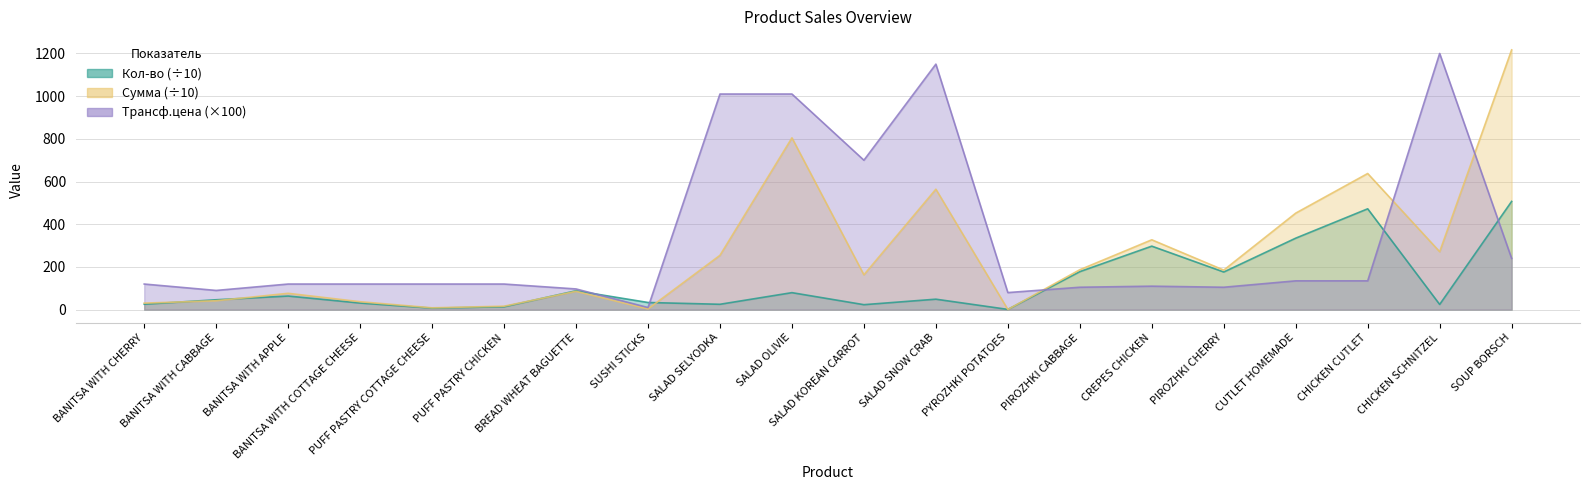

Where do Трансф.цена and Кол-во first cross each other?

BREAD WHEAT BAGUETTE and SUSHI STICKS